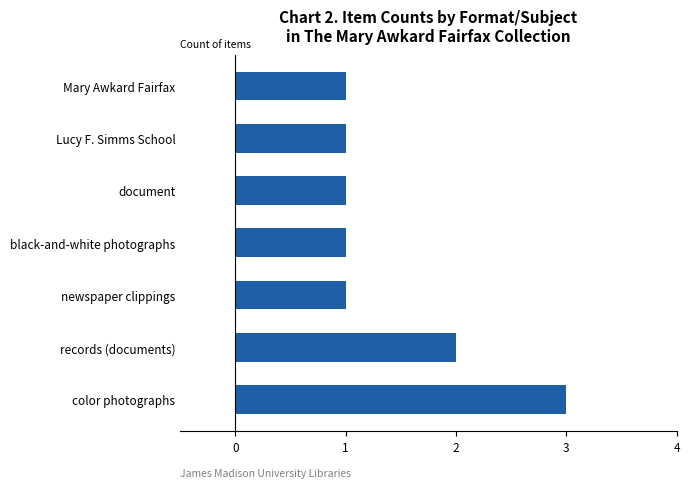

Reading bottom to top, extract all data points from this chart.

3	2	1	1	1	1	1